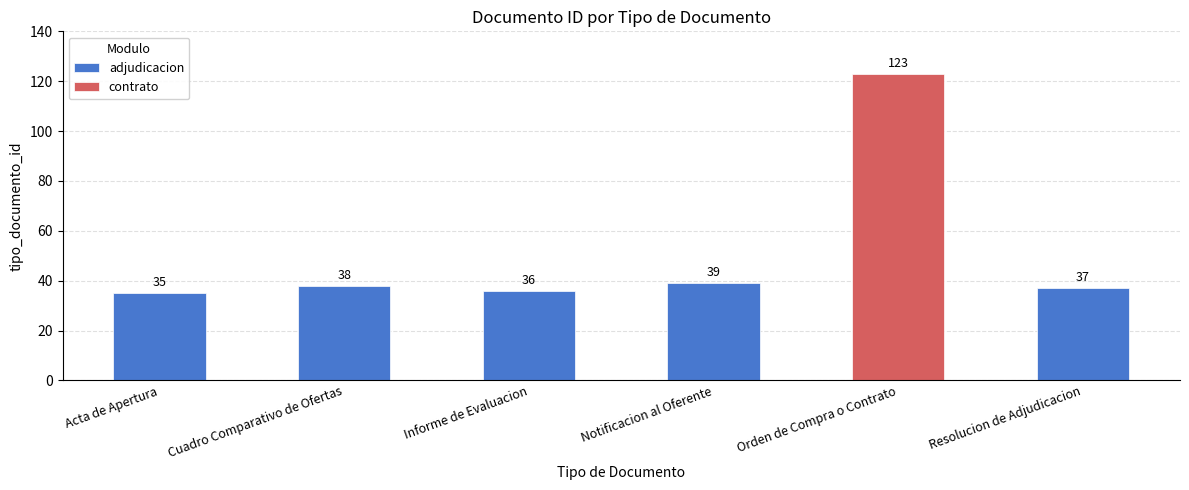

The chart shows a value of 56 at Cuadro Comparativo de Ofertas. True or false?

False